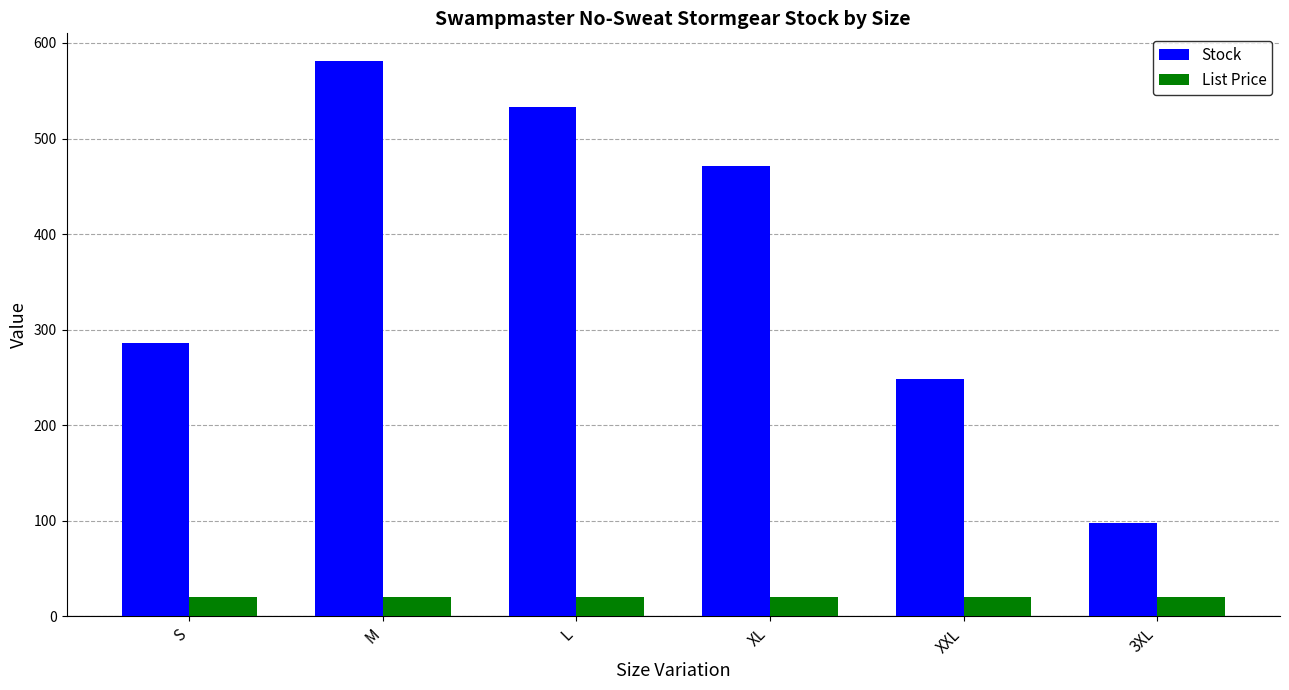

The value of Stock at XL is 471.0. True or false?

True